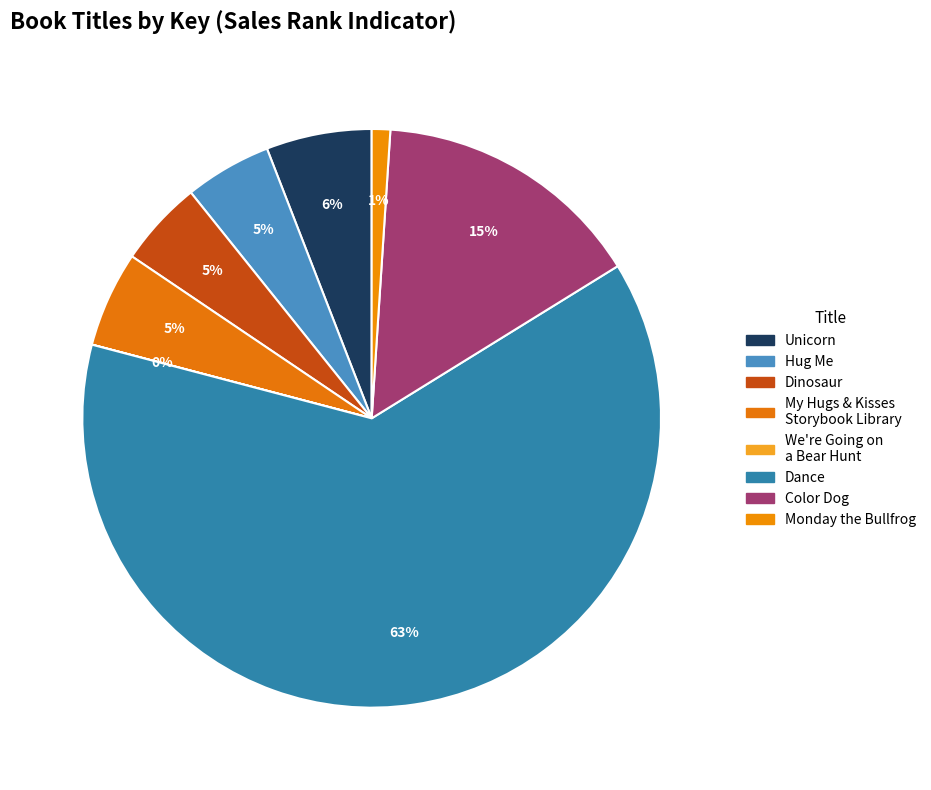

Rank the categories by value from highest to lowest.

Dance, Color Dog, Unicorn, My Hugs & Kisses Storybook Library, Hug Me, Dinosaur, Monday the Bullfrog, We're Going on a Bear Hunt